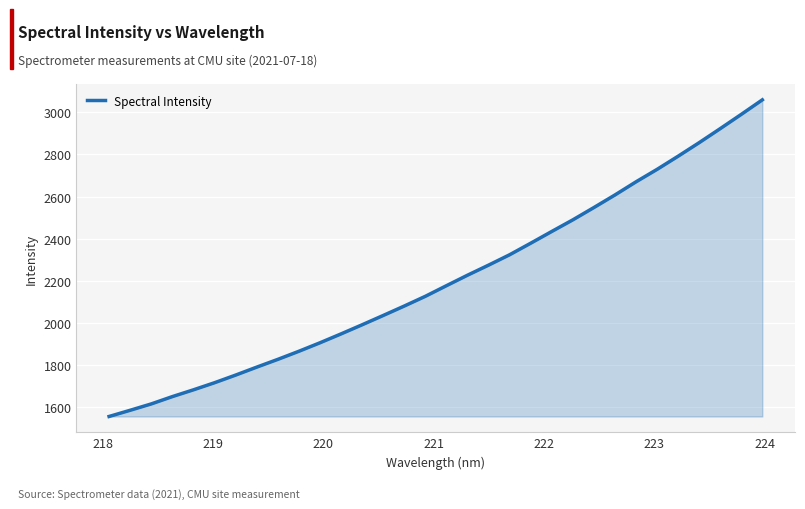

What is the greatest value displayed?

3059.1